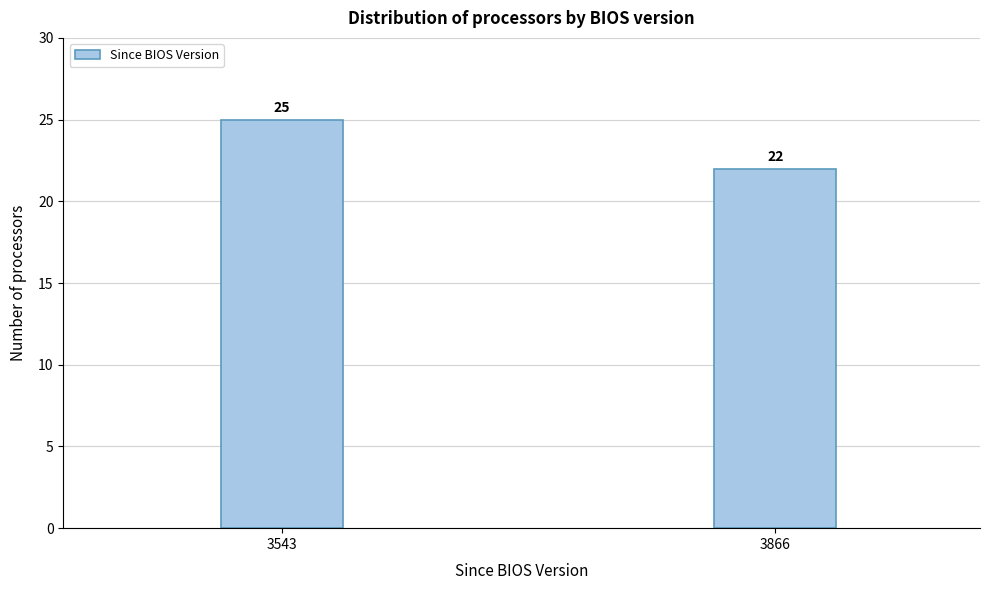

Reading right to left, transcribe all the data shown in this chart.

22	25